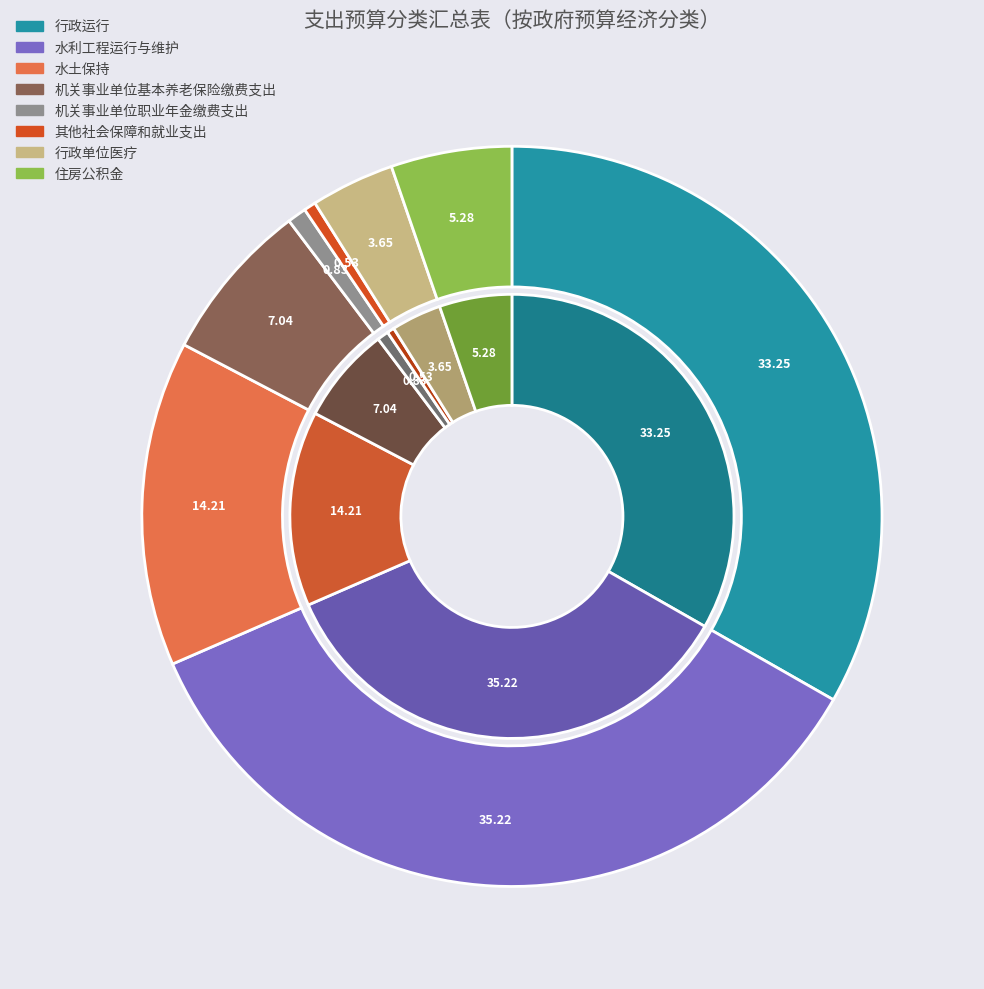

Rank the categories by value from lowest to highest.

其他社会保障和就业支出, 机关事业单位职业年金缴费支出, 行政单位医疗, 住房公积金, 机关事业单位基本养老保险缴费支出, 水土保持, 行政运行, 水利工程运行与维护